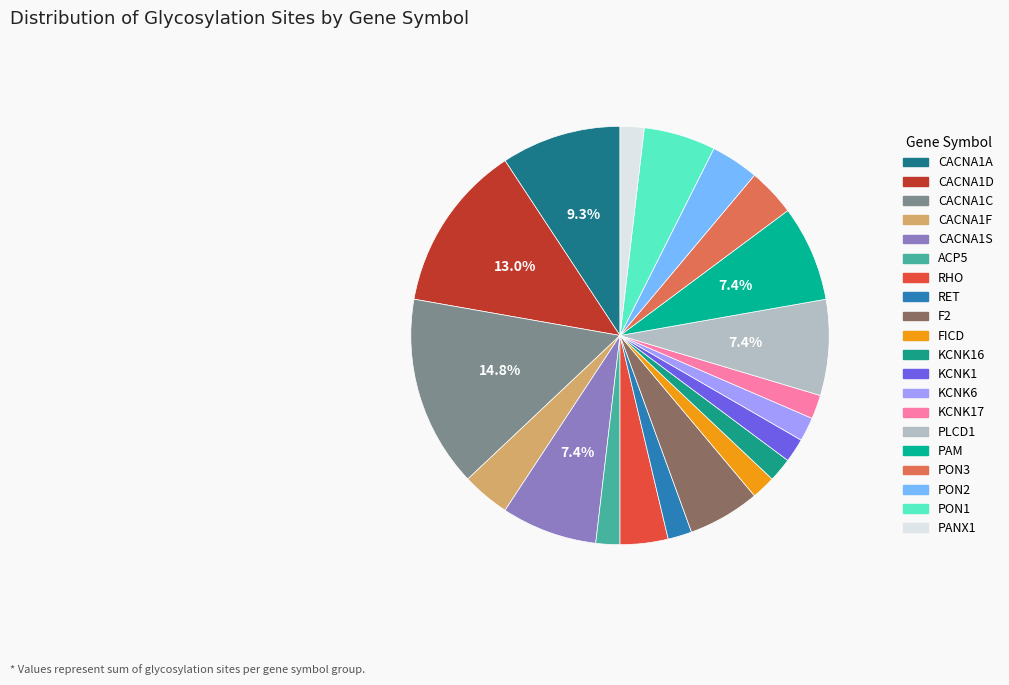

Count the number of slices in the pie.

20